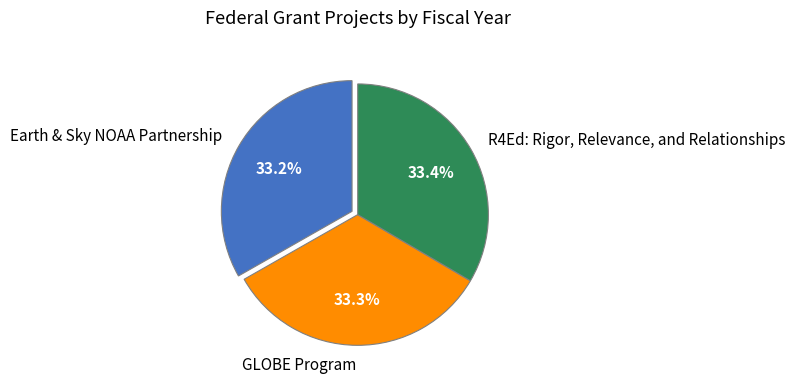

Approximately how many times larger is the value at Earth & Sky NOAA Partnership compared to GLOBE Program?

1.0